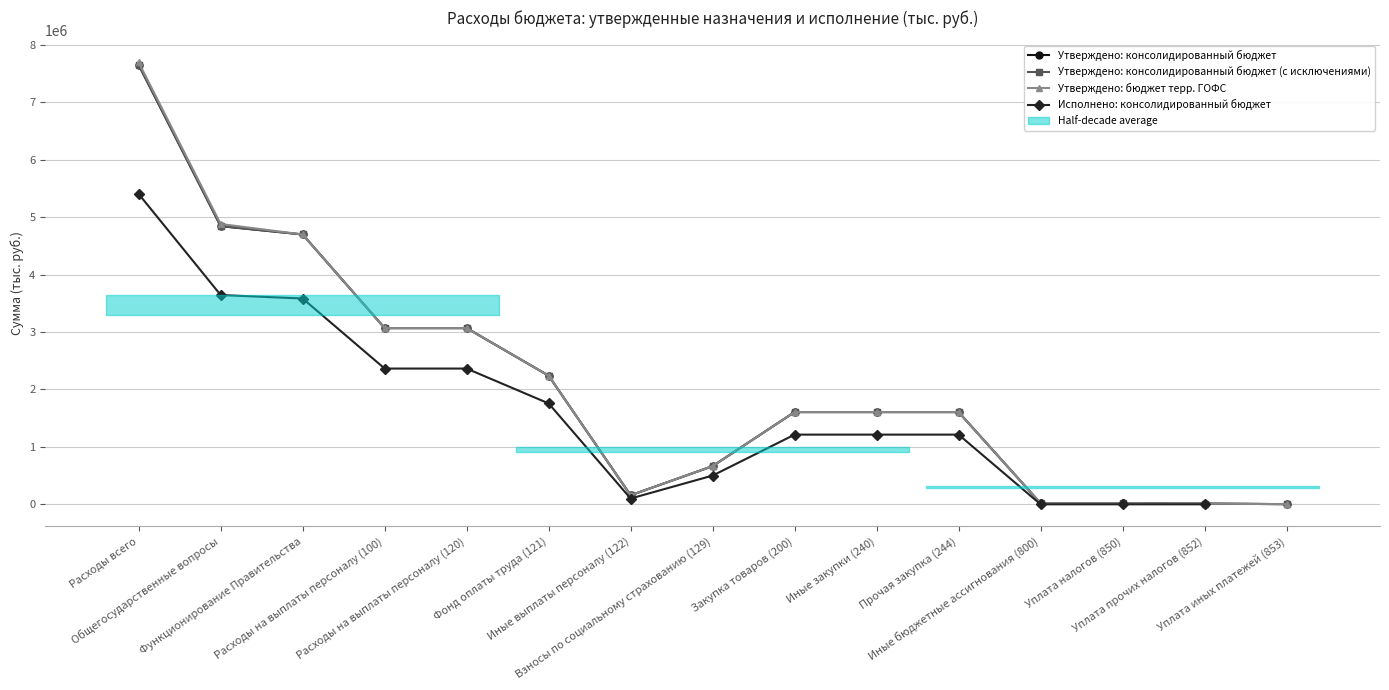

True or false: Утверждено: бюджет терр. ГОФС and Утверждено: консолидированный бюджет (с исключениями) cross at least once.

False